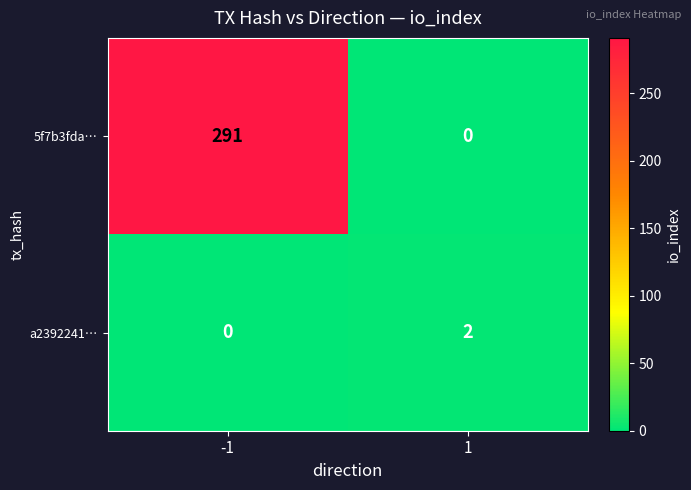

How many values in the 5f7b3fda… series are below 291?

1